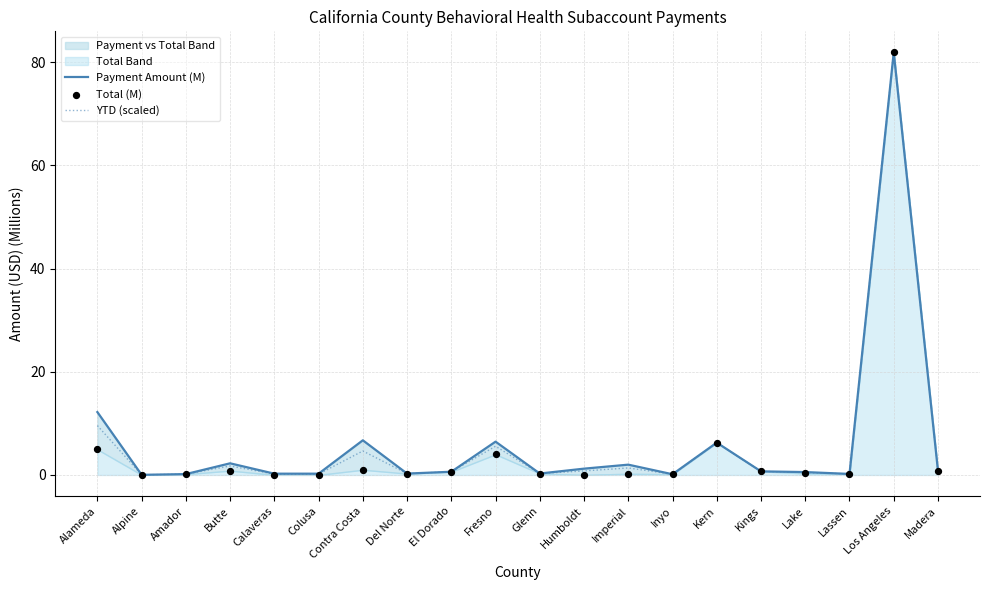

Which series contains the highest Y value?

Payment Amount (M)